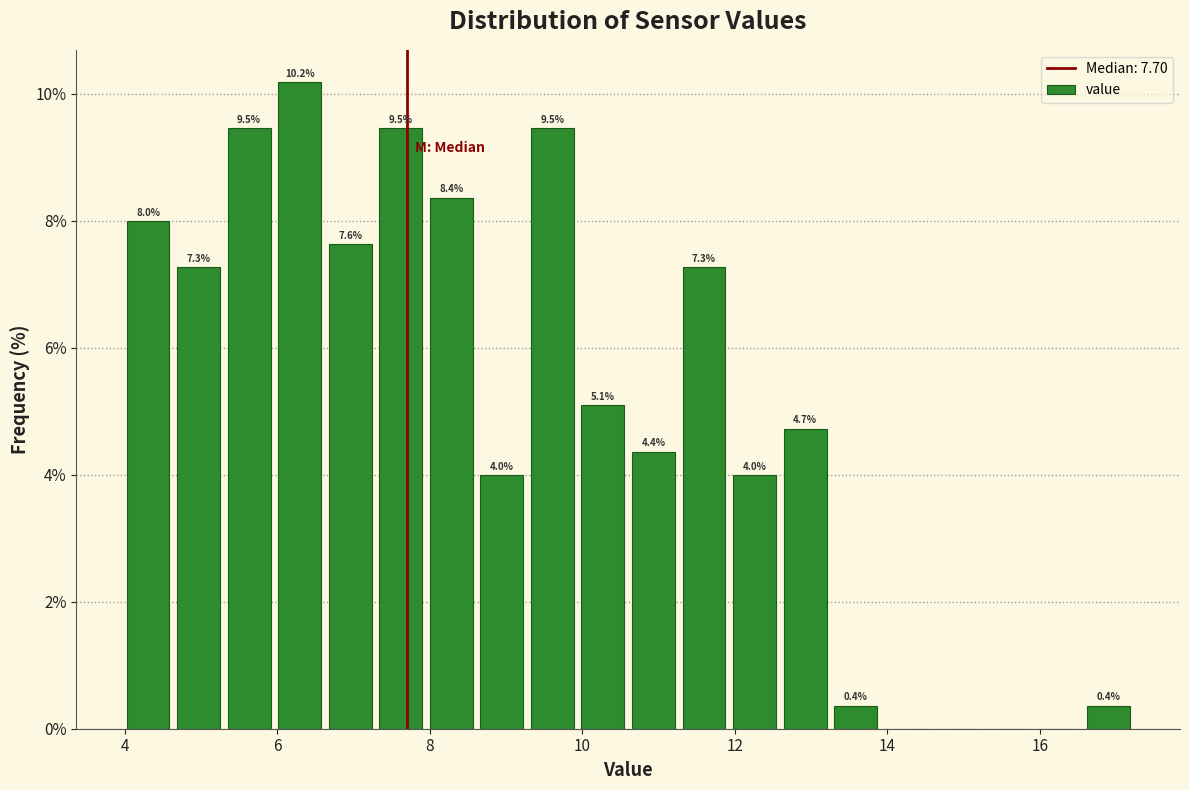

Around what value on the x-axis is the tallest bar? Give the approximate position of its centre, as read against the axis.

6.2